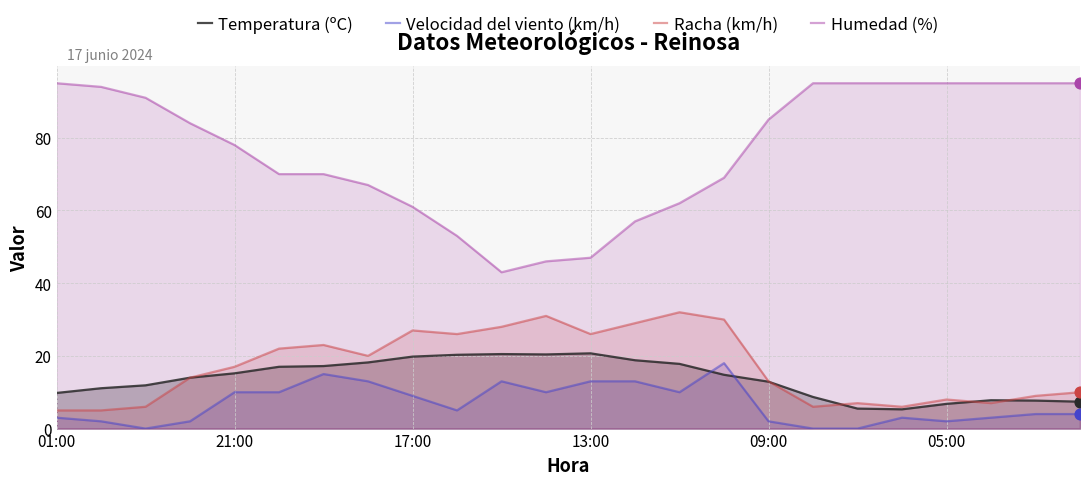

Which series has the largest Y range (max minus min)?

Humedad (%)